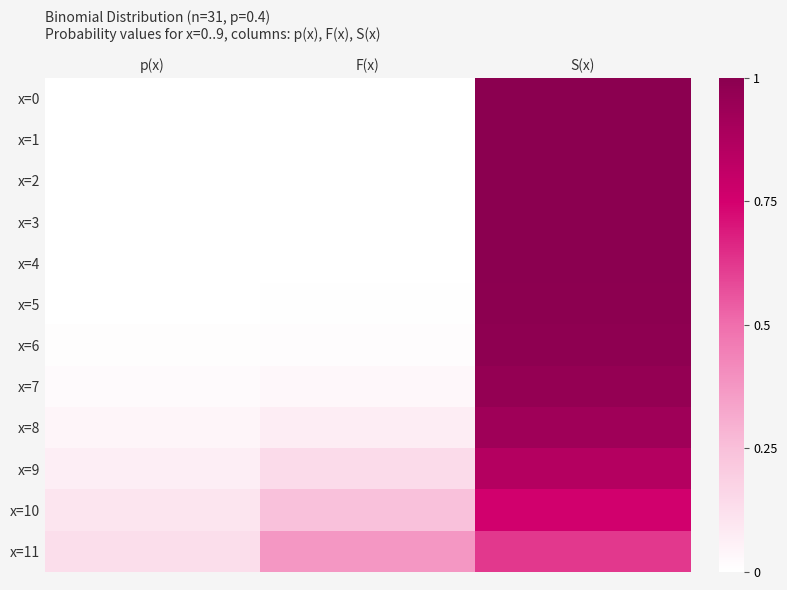

Reading right to left, transcribe all the data shown in this chart.

x=0: S(x)=1.0	F(x)=0.0	p(x)=0.0
x=1: S(x)=1.0	F(x)=0.0	p(x)=0.0
x=2: S(x)=1.0	F(x)=0.0	p(x)=0.0
x=3: S(x)=1.0	F(x)=0.0	p(x)=0.0
x=4: S(x)=1.0	F(x)=0.0	p(x)=0.0
x=5: S(x)=1.0	F(x)=0.0	p(x)=0.0
x=6: S(x)=1.0	F(x)=0.0	p(x)=0.0
x=7: S(x)=1.0	F(x)=0.0	p(x)=0.0
x=8: S(x)=0.9	F(x)=0.1	p(x)=0.0
x=9: S(x)=0.9	F(x)=0.1	p(x)=0.1
x=10: S(x)=0.8	F(x)=0.2	p(x)=0.1
x=11: S(x)=0.6	F(x)=0.4	p(x)=0.1